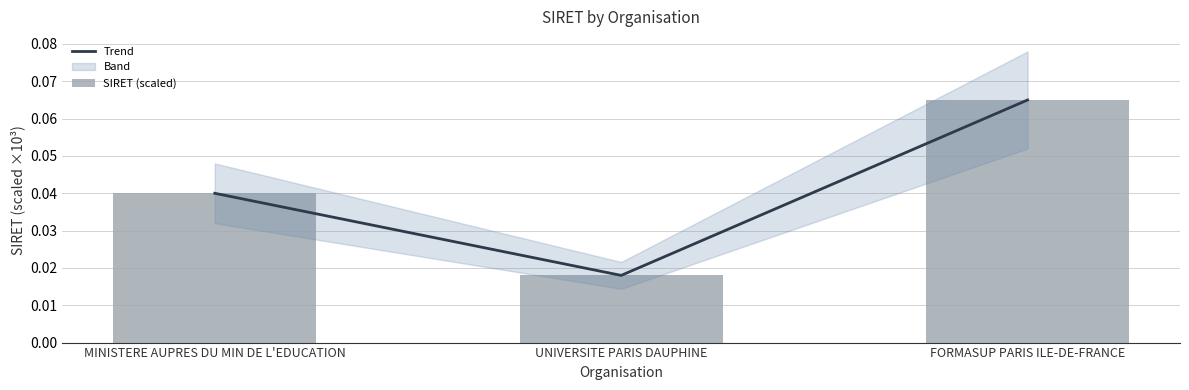

List the labels in order of SIRET (scaled) value, smallest first.

UNIVERSITE PARIS DAUPHINE, MINISTERE AUPRES DU MIN DE L'EDUCATION, FORMASUP PARIS ILE-DE-FRANCE